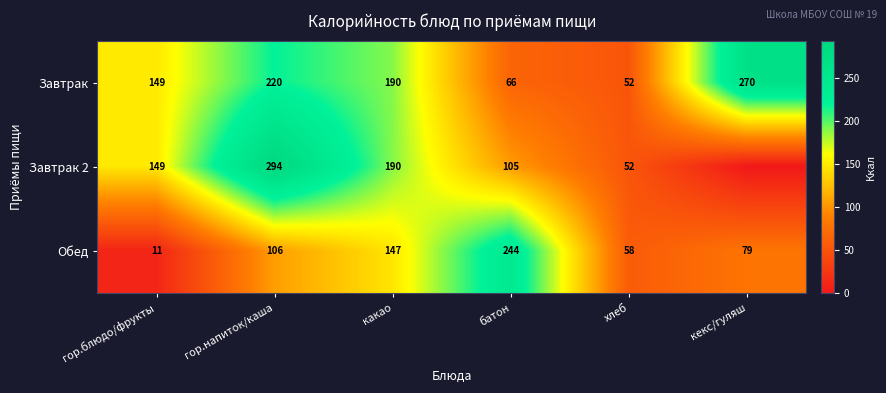

True or false: Завтрак 2 has a value of 52 at хлеб.

True